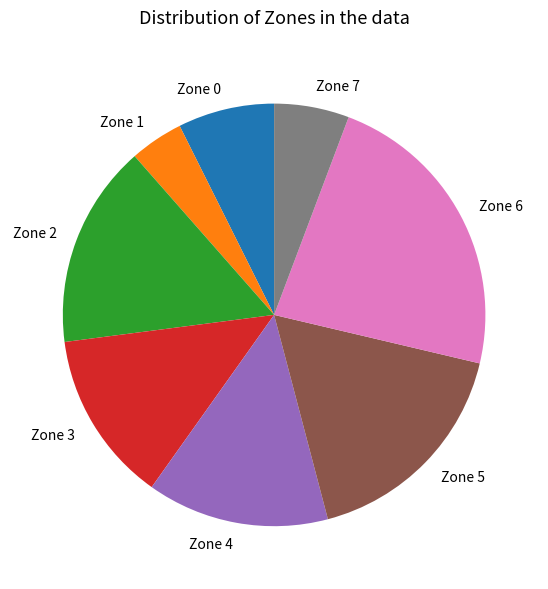

Which category has the smallest portion of the pie?

Zone 1